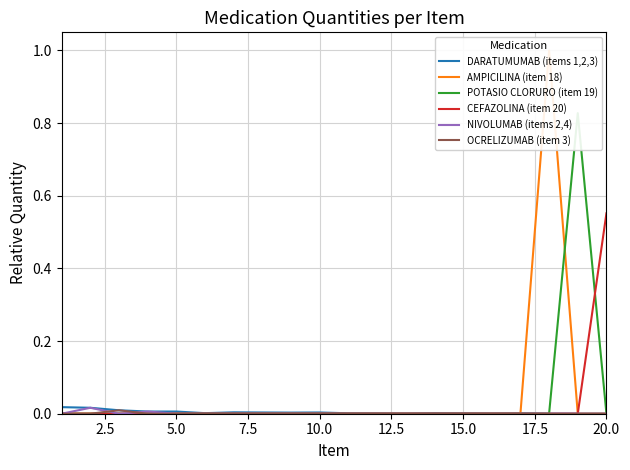

Reading left to right, what are all the values shown in this chart?

DARATUMUMAB (items 1,2,3): 0.0	0.0	0.0	0.0	0.0	0.0	0.0	0.0	0.0	0.0	0.0	0.0	0.0	0.0	0.0	0.0	0.0	0.0	0.0	0.0
AMPICILINA (item 18): 0.0	0.0	0.0	0.0	0.0	0.0	0.0	0.0	0.0	0.0	0.0	0.0	0.0	0.0	0.0	0.0	0.0	1.0	0.0	0.0
POTASIO CLORURO (item 19): 0.0	0.0	0.0	0.0	0.0	0.0	0.0	0.0	0.0	0.0	0.0	0.0	0.0	0.0	0.0	0.0	0.0	0.0	0.8	0.0
CEFAZOLINA (item 20): 0.0	0.0	0.0	0.0	0.0	0.0	0.0	0.0	0.0	0.0	0.0	0.0	0.0	0.0	0.0	0.0	0.0	0.0	0.0	0.6
NIVOLUMAB (items 2,4): 0.0	0.0	0.0	0.0	0.0	0.0	0.0	0.0	0.0	0.0	0.0	0.0	0.0	0.0	0.0	0.0	0.0	0.0	0.0	0.0
OCRELIZUMAB (item 3): 0.0	0.0	0.0	0.0	0.0	0.0	0.0	0.0	0.0	0.0	0.0	0.0	0.0	0.0	0.0	0.0	0.0	0.0	0.0	0.0